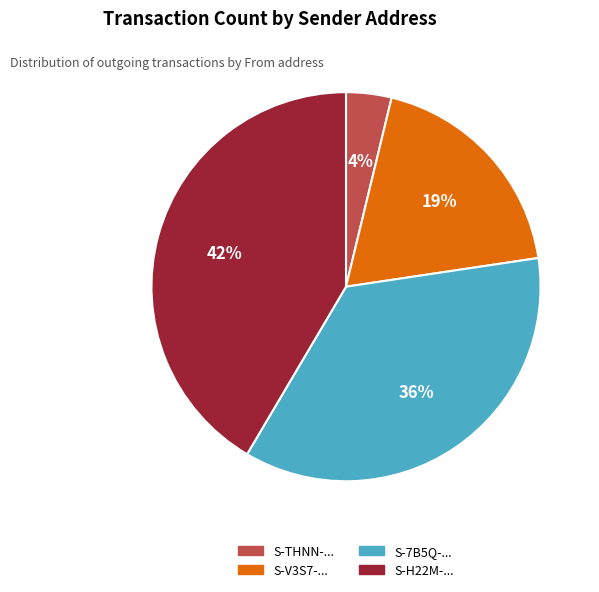

Is there any slice that represents more than half of the pie?

No